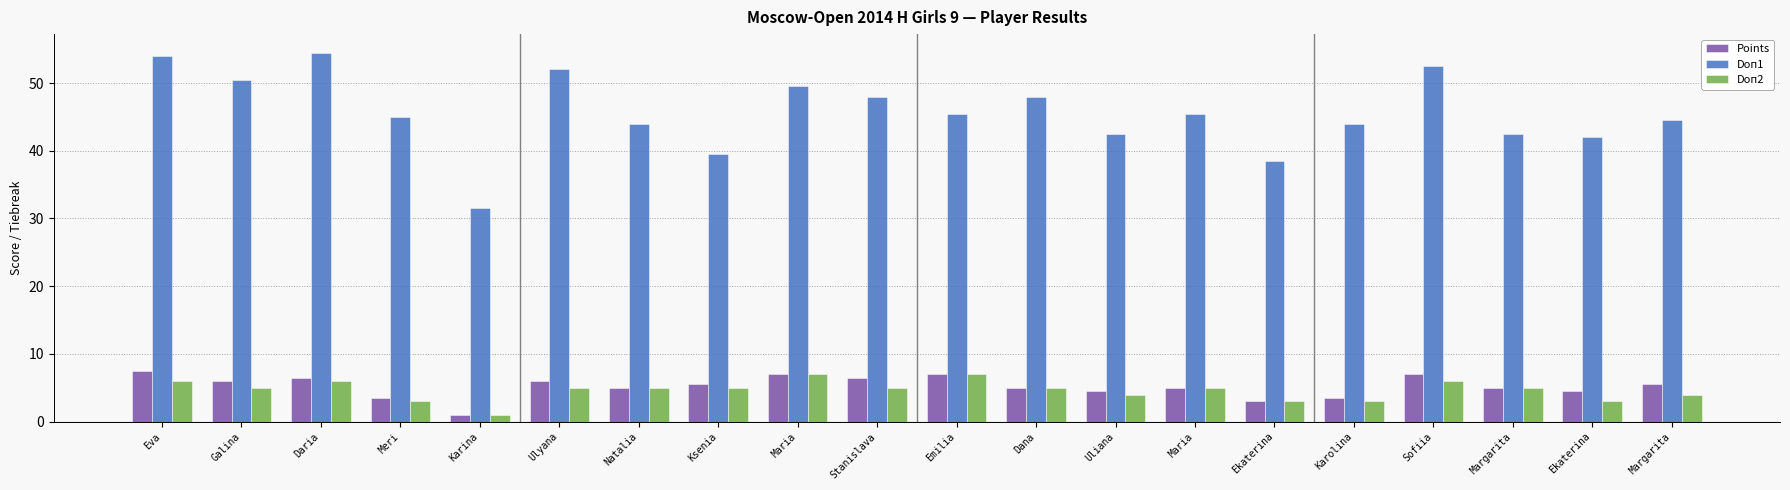

What is the average value of the Doп2 series?

4.7